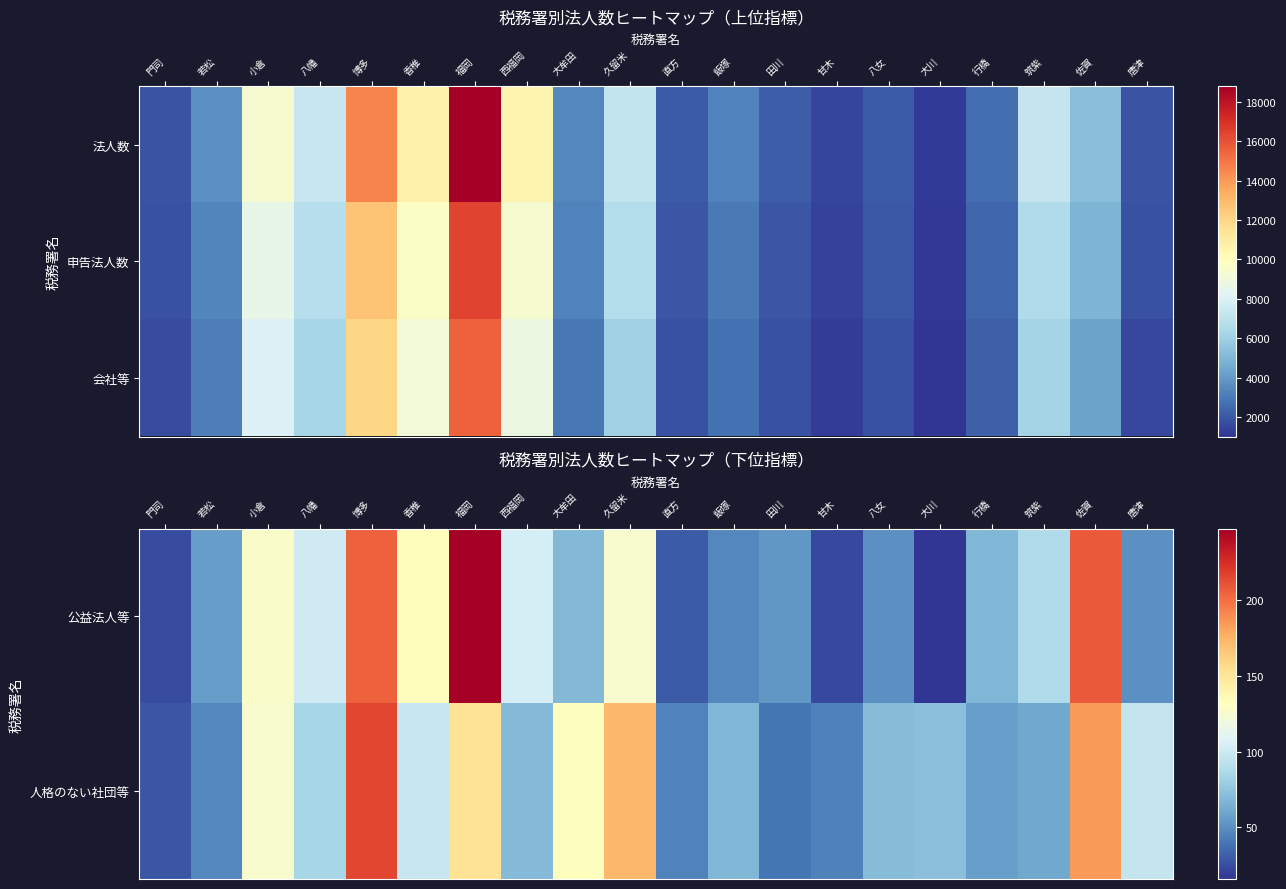

What is the difference between the 公益法人等 values at 飯塚 and 大牟田?

22